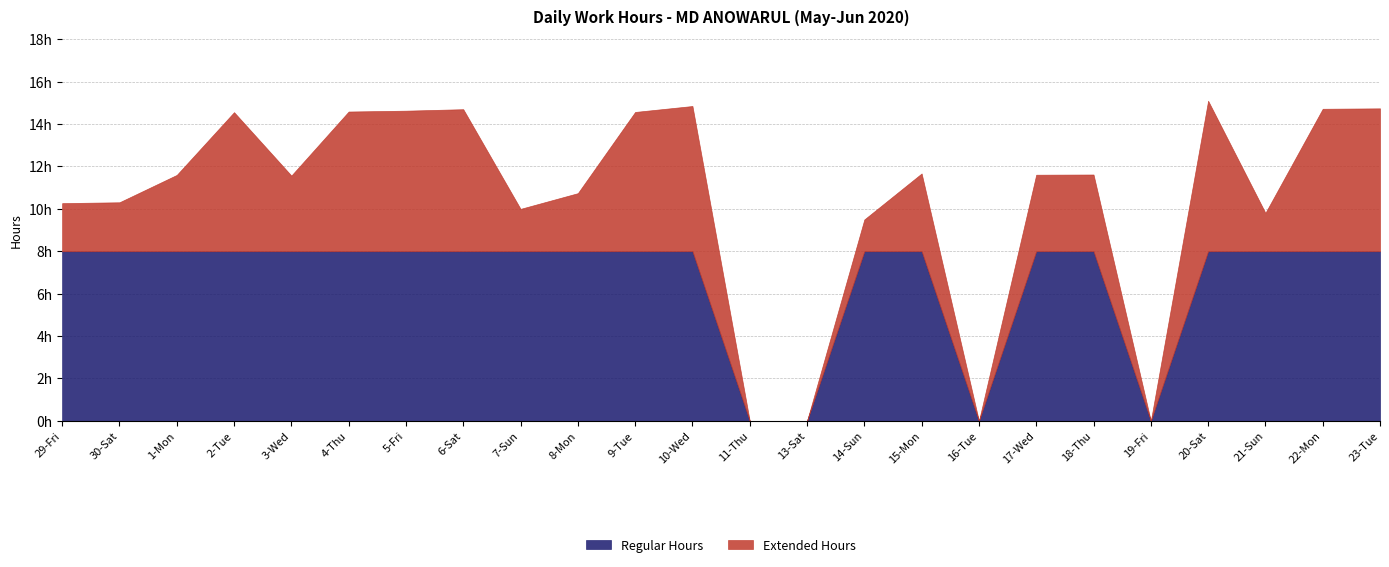

What is the difference between the second highest and second lowest values in the Regular Hours series?

8.0